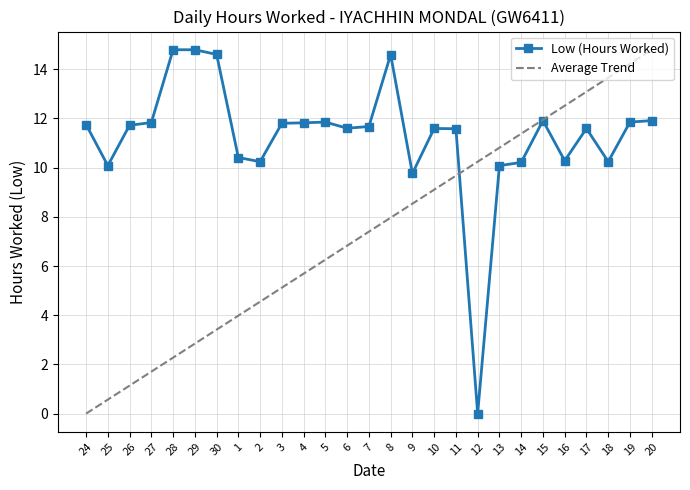

What is the ratio of the value at 4 to the value at 2?

1.2